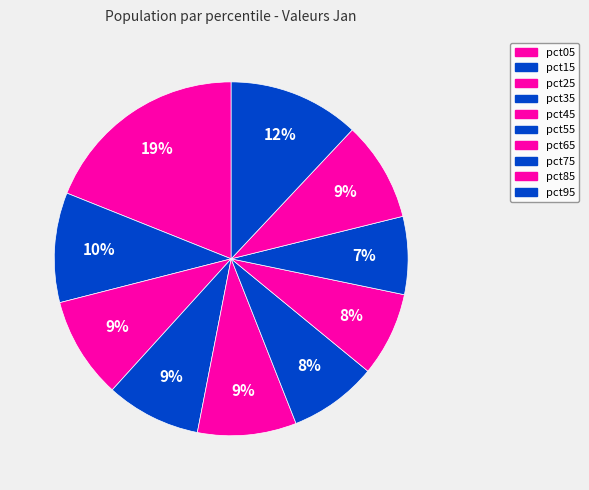

How many slices are in this pie chart?

10